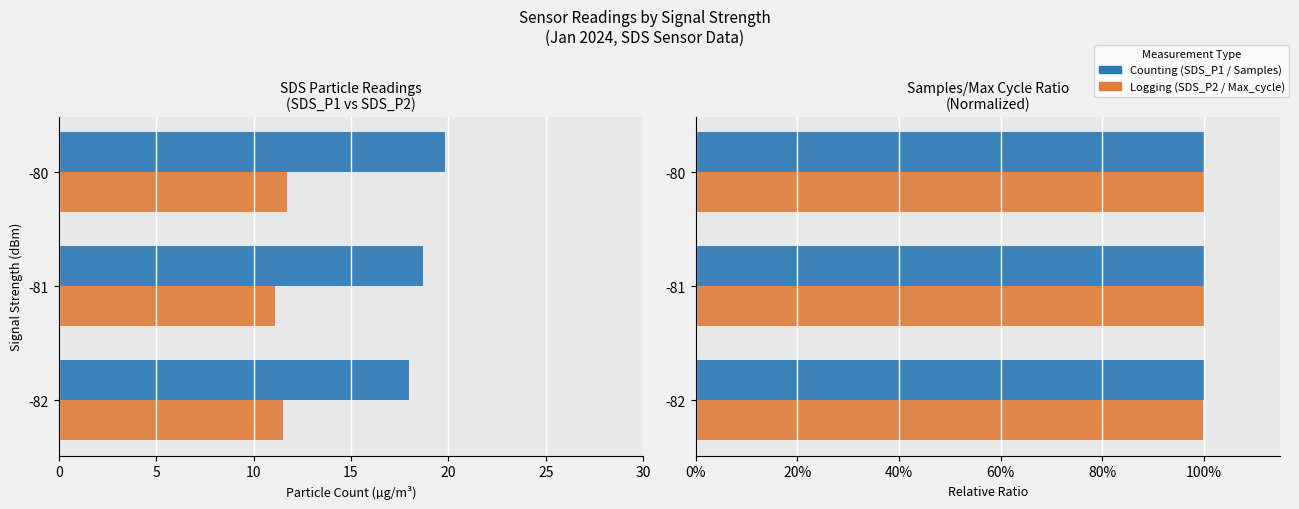

What is the value of the SDS_P2 bar at the 1st from the left?

1.0